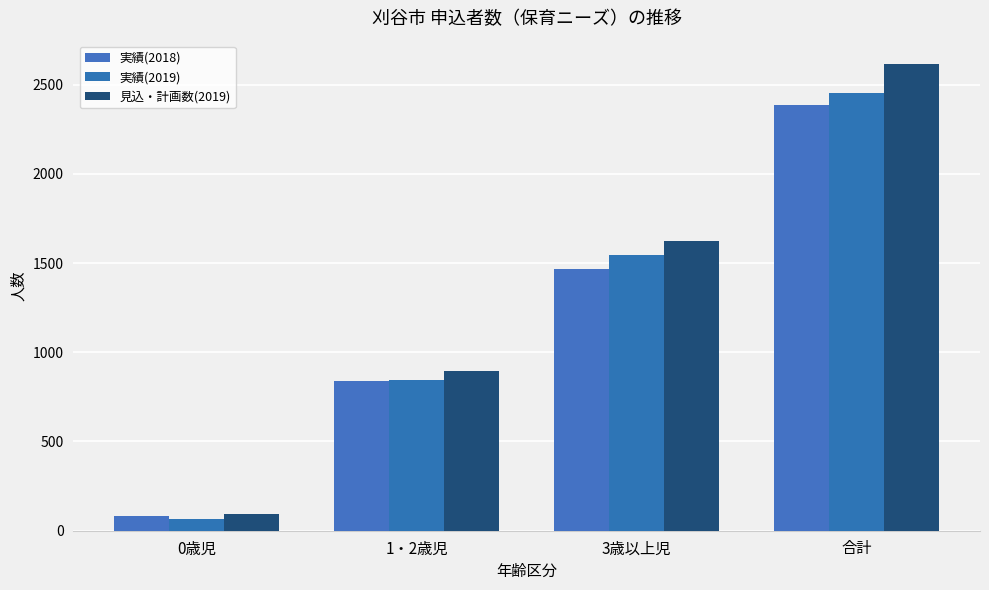

Between 3歳以上児 and 0歳児, which is larger?

3歳以上児